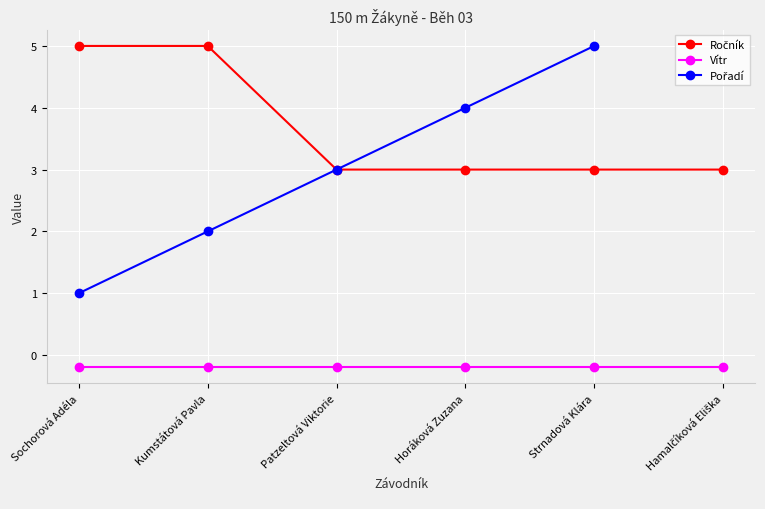

What is the maximum value shown in the chart?

5.0